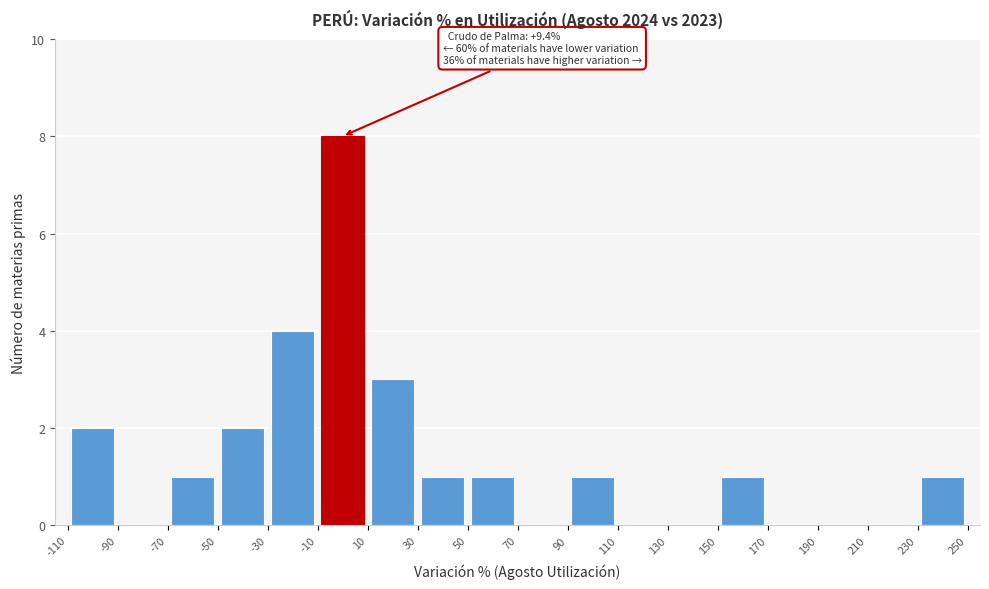

Over which range of the x-axis is the bar tallest?

-10 to 10